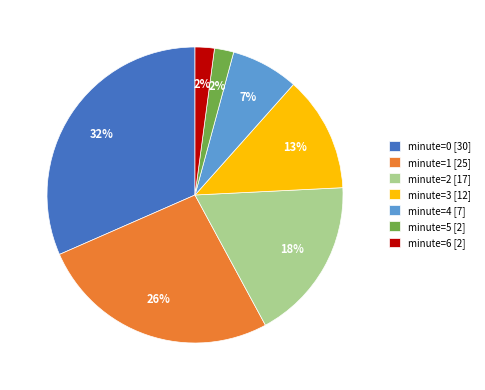

Which category has the biggest portion of the pie?

minute=0 [30]